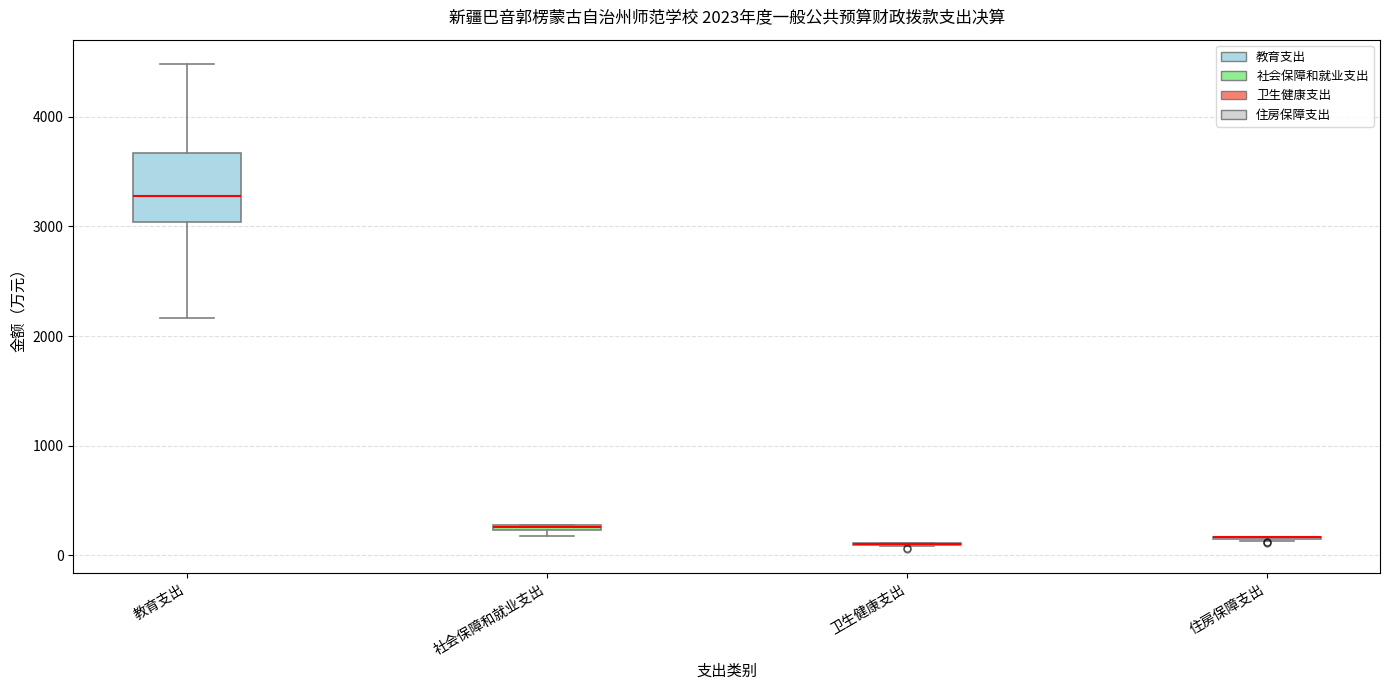

Which box is the tallest, from its lower edge to its upper edge?

教育支出